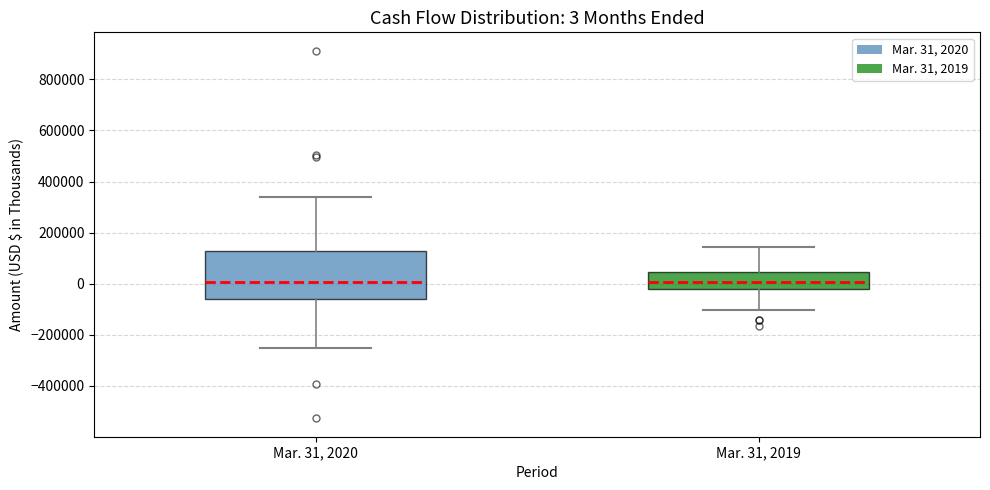

Which box is the tallest, from its lower edge to its upper edge?

Mar. 31, 2020